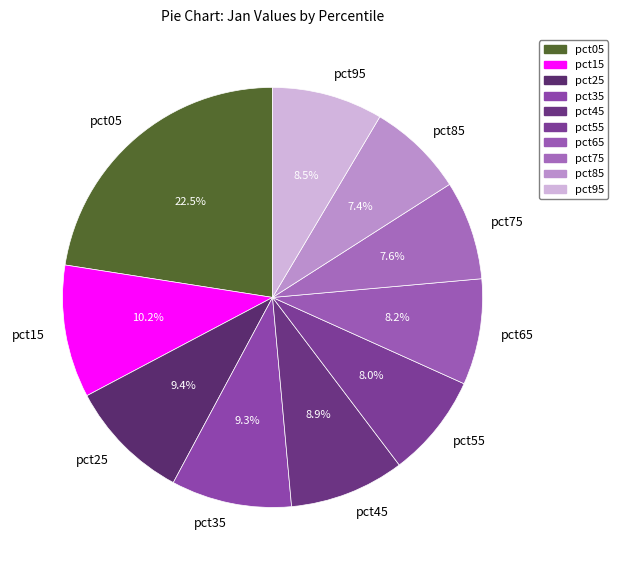

Is it true that pct25 is 18% of the pie?

False